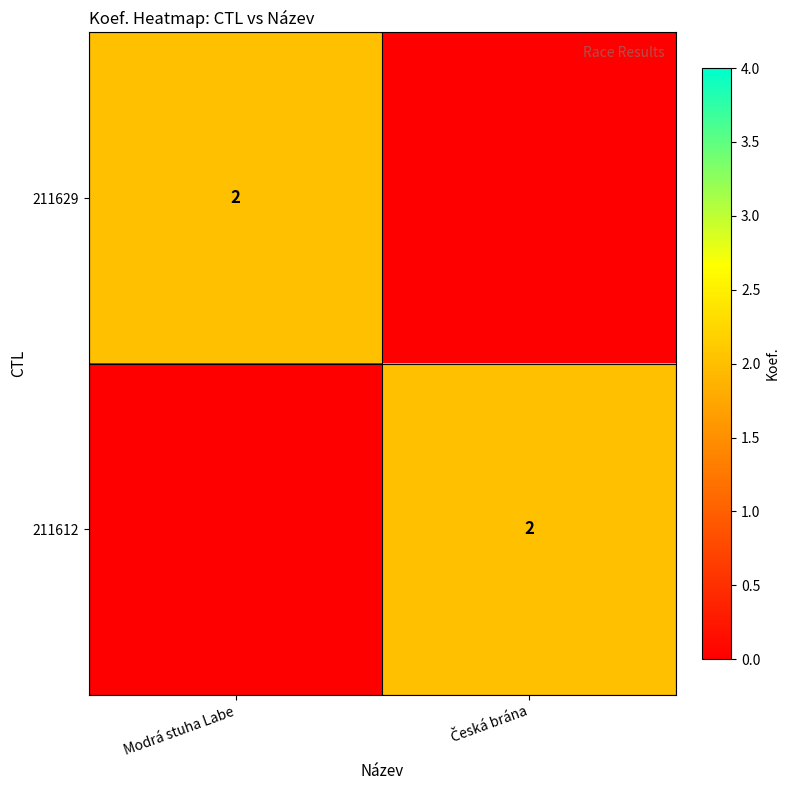

True or false: 211629 has a value of 3 at Modrá stuha Labe.

False